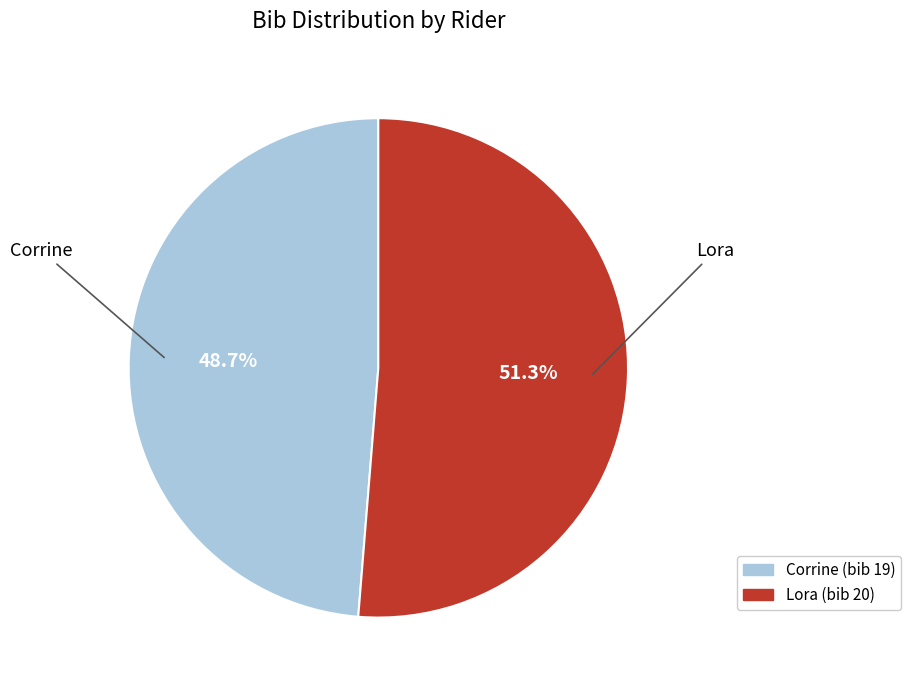

Which category has the smallest portion of the pie?

Corrine